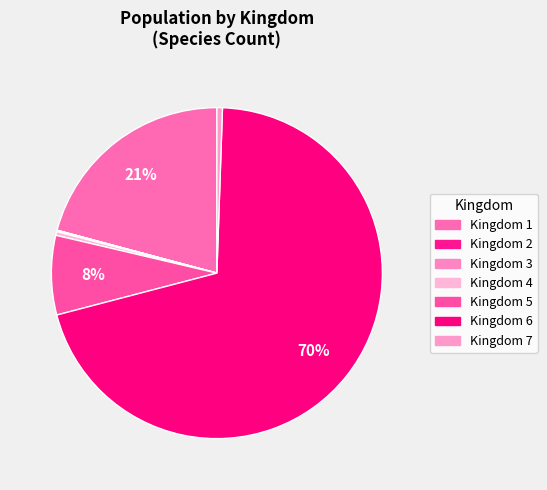

To the nearest percent, what is the difference between the largest and smallest slice percentages?

70%